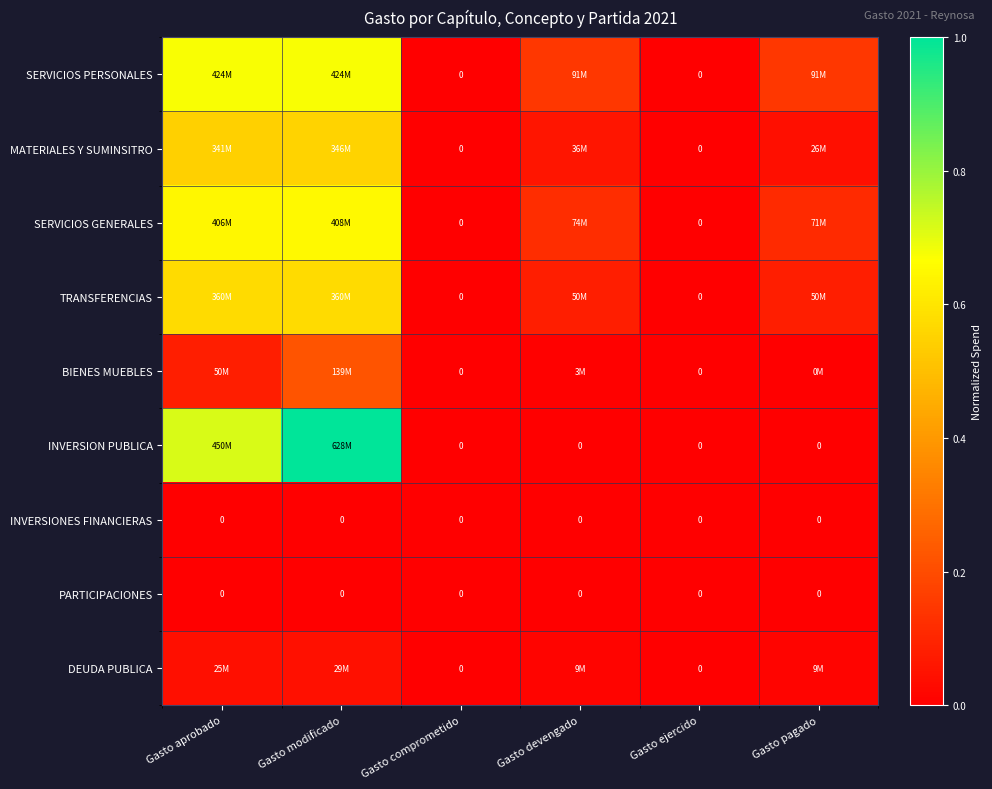

Count the SERVICIOS PERSONALES values in the range 0 to 1.

6